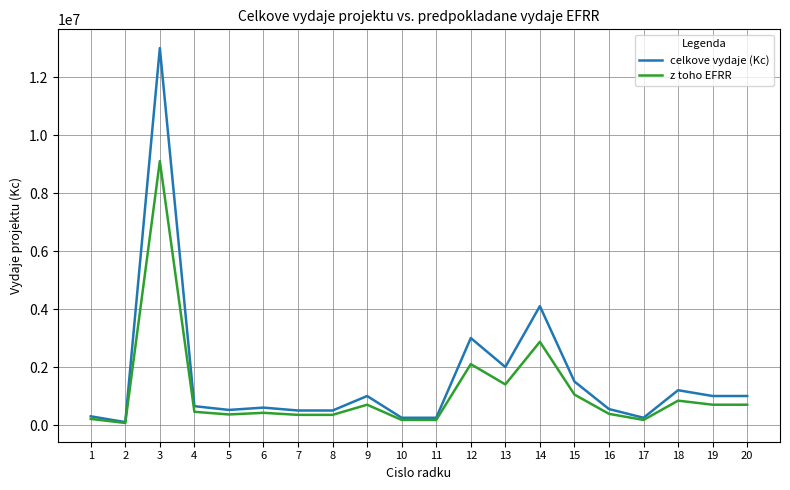

At which category is the sum across all series the highest?

3